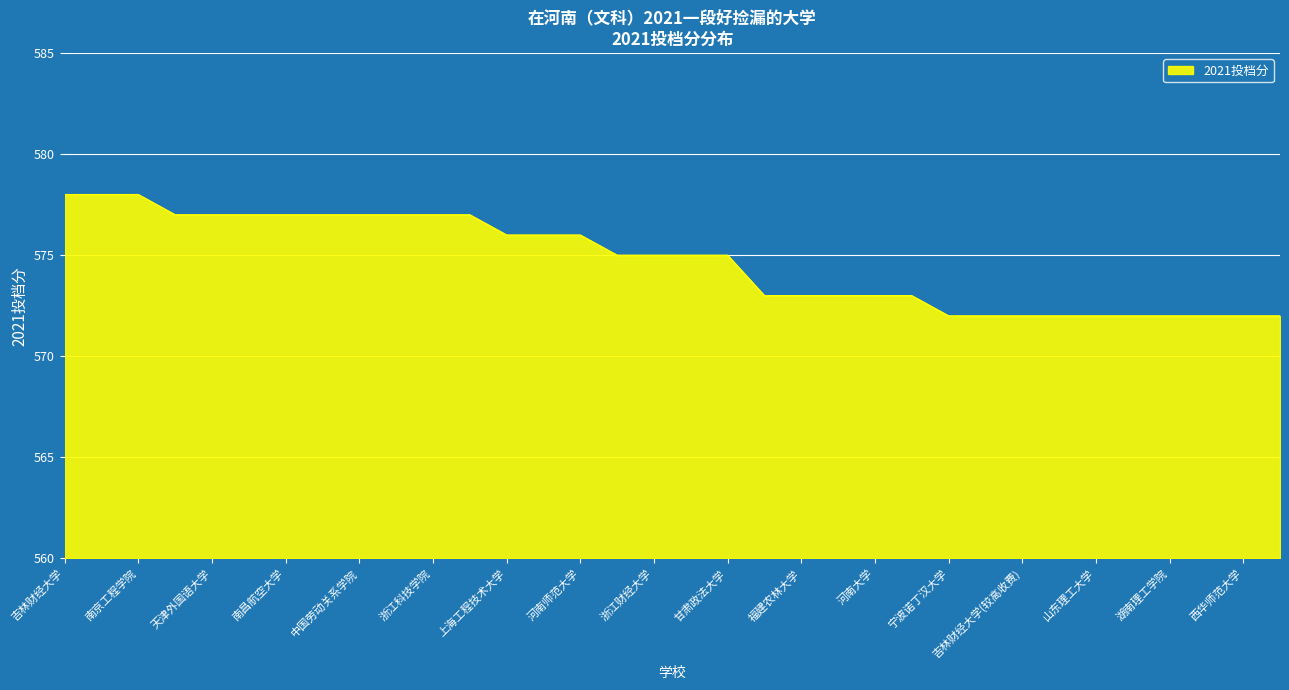

What is the smallest value displayed?

572